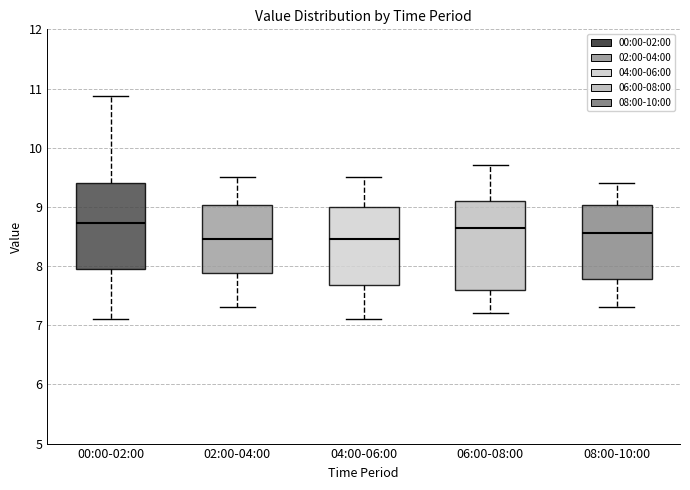

Reading left to right, read every box against the y-axis: the position of its median line, the range the box covers, and the ends of its whiskers. The values are not printed on the chart, so give them approximately, as read against the axis.

00:00-02:00: median 8.7, box 7.9 to 9.4, whiskers 7.1 to 10.9
02:00-04:00: median 8.5, box 7.9 to 9.0, whiskers 7.3 to 9.5
04:00-06:00: median 8.5, box 7.7 to 9.0, whiskers 7.1 to 9.5
06:00-08:00: median 8.7, box 7.6 to 9.1, whiskers 7.2 to 9.7
08:00-10:00: median 8.6, box 7.8 to 9.0, whiskers 7.3 to 9.4